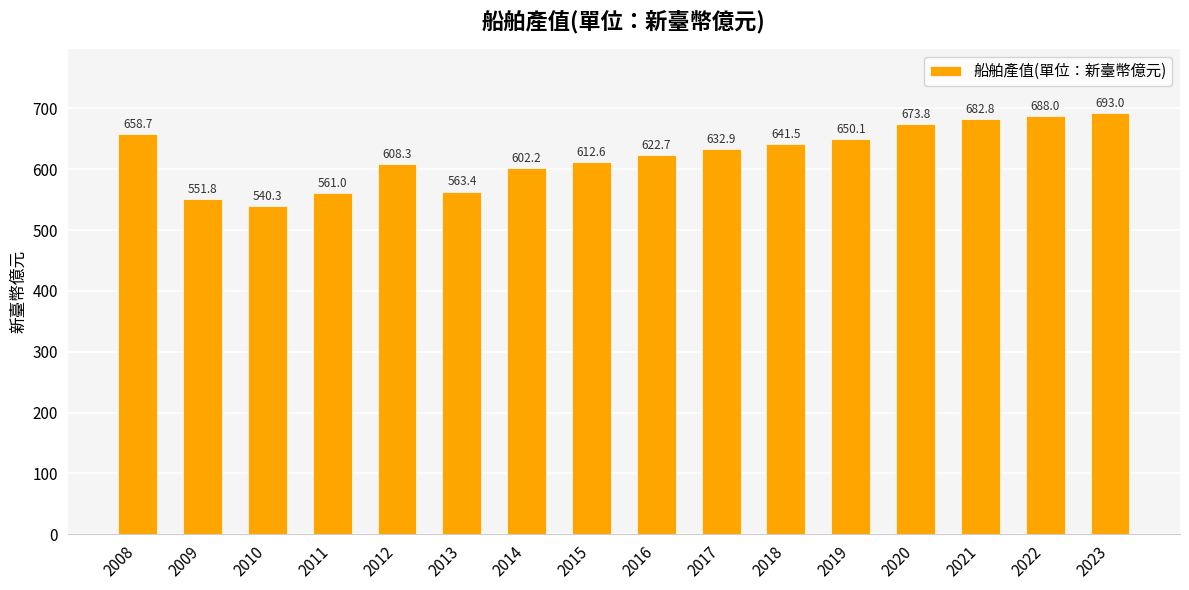

What is the change in value from 2008 to 2011?

-97.7